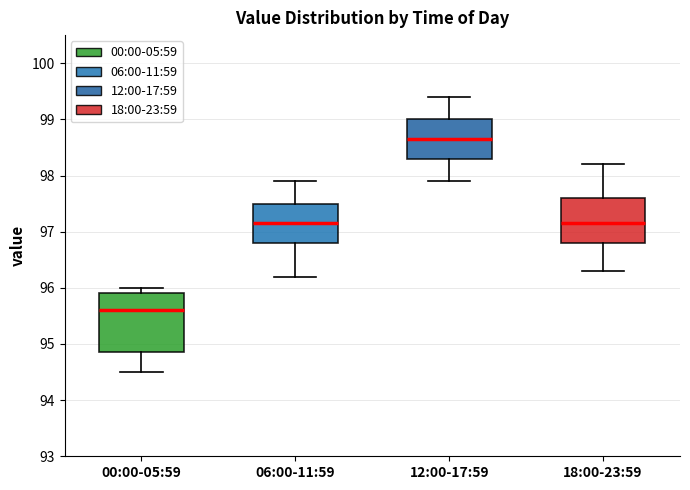

Reading left to right, read every box against the y-axis: the position of its median line, the range the box covers, and the ends of its whiskers. The values are not printed on the chart, so give them approximately, as read against the axis.

00:00-05:59: median 95.6, box 94.9 to 95.9, whiskers 94.5 to 96.0
06:00-11:59: median 97.2, box 96.8 to 97.5, whiskers 96.2 to 97.9
12:00-17:59: median 98.7, box 98.3 to 99.0, whiskers 97.9 to 99.4
18:00-23:59: median 97.2, box 96.8 to 97.6, whiskers 96.3 to 98.2